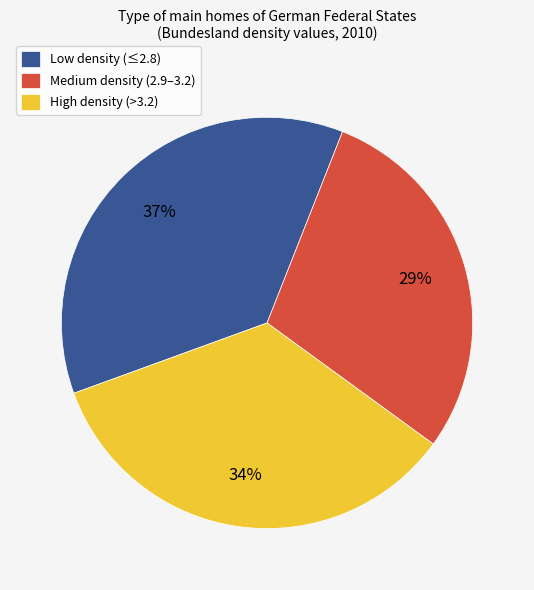

Is it true that Low density (≤2.8) is 37% of the pie?

True